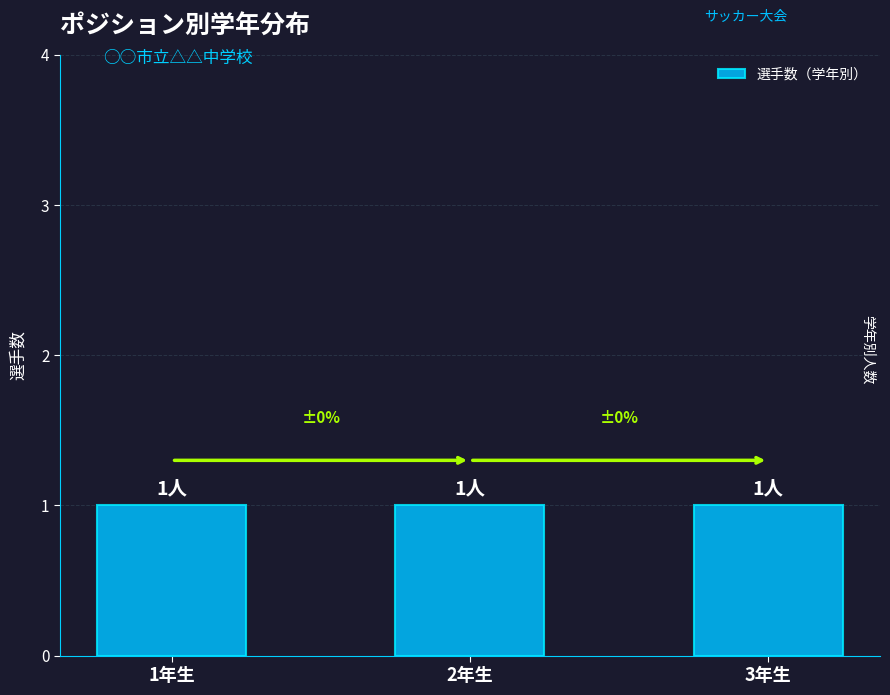

Are the bars grouped side by side (vs. stacked)?

No